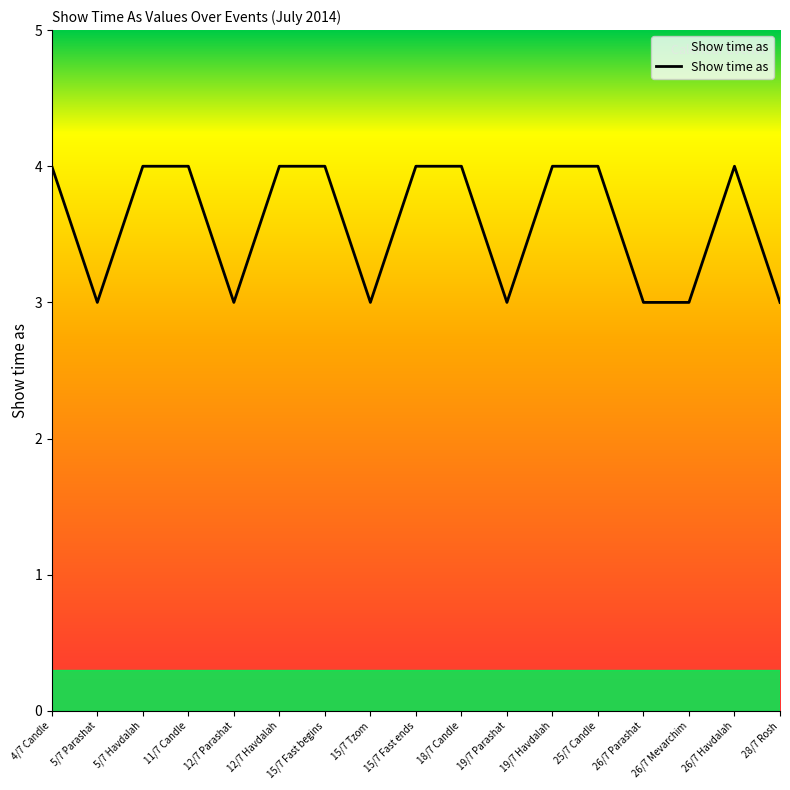

What is the greatest value displayed?

4